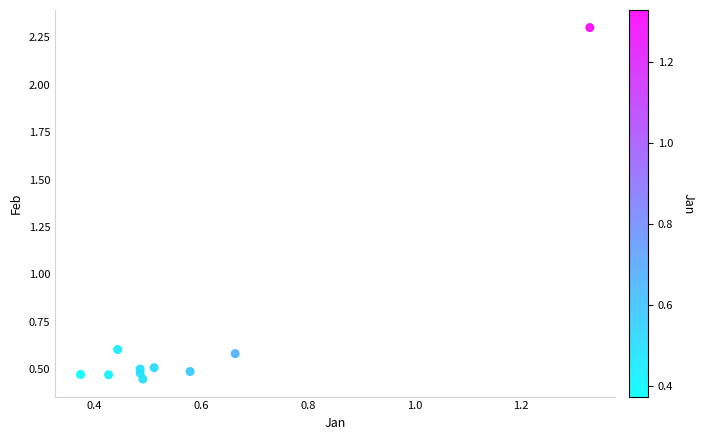

What is the range of Y values (max minus min)?

1.9